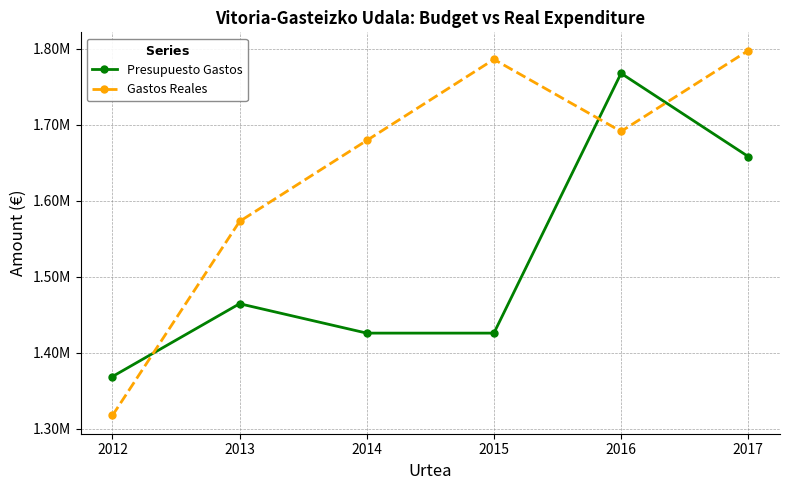

What is the difference between the highest and lowest values at 2012?

51213.1